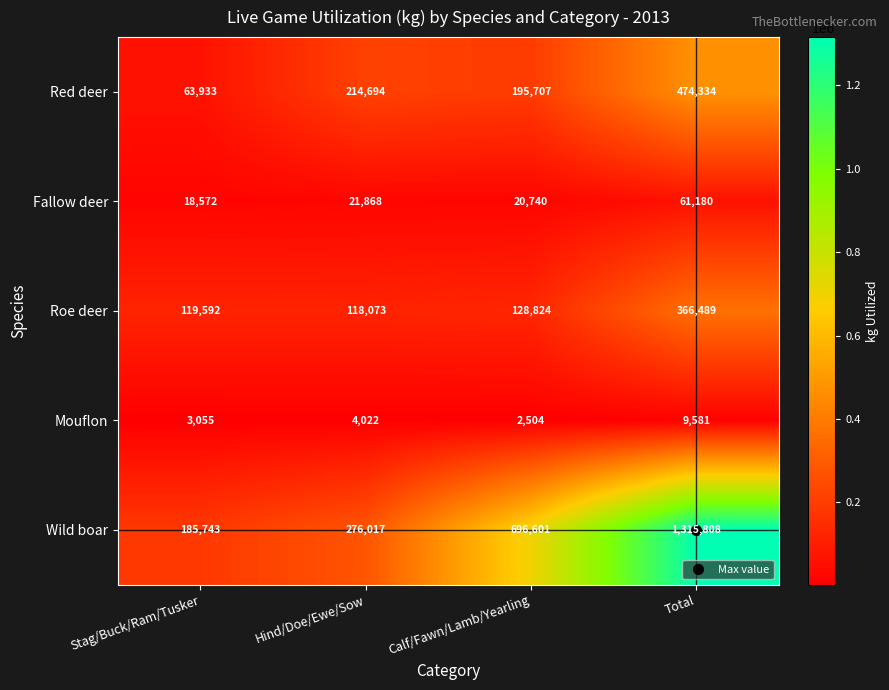

Which label corresponds to the smallest value in the chart?

Calf/Fawn/Lamb/Yearling